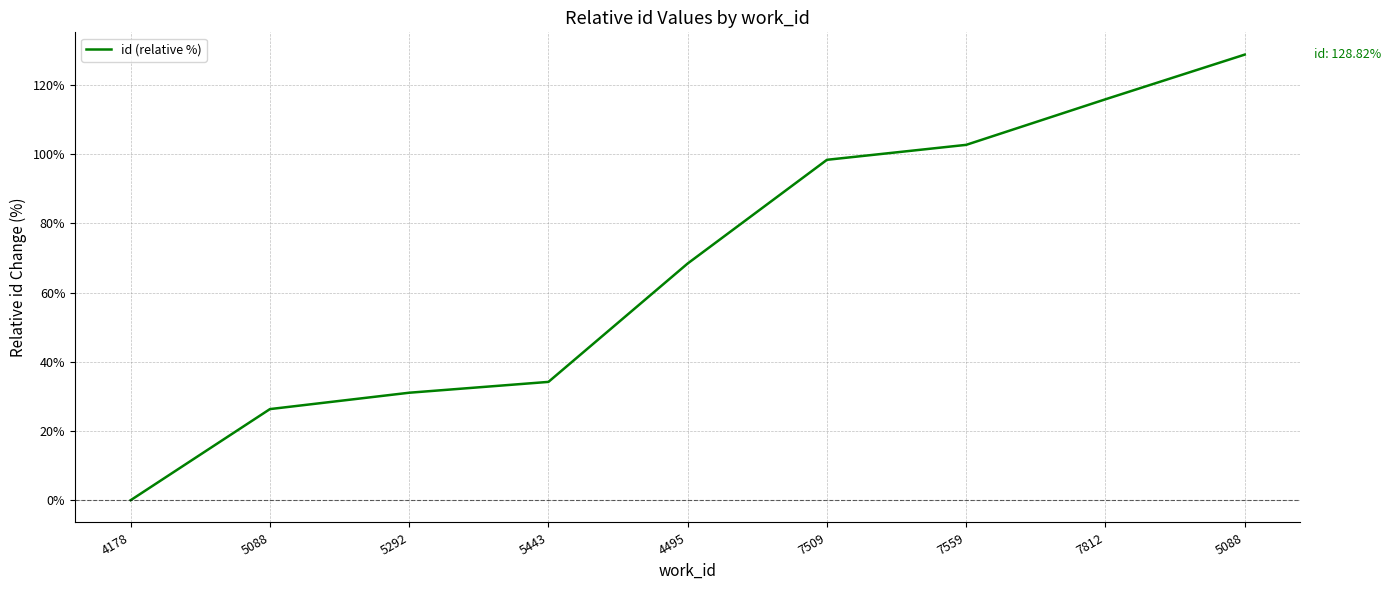

How many lines are shown in the chart?

1